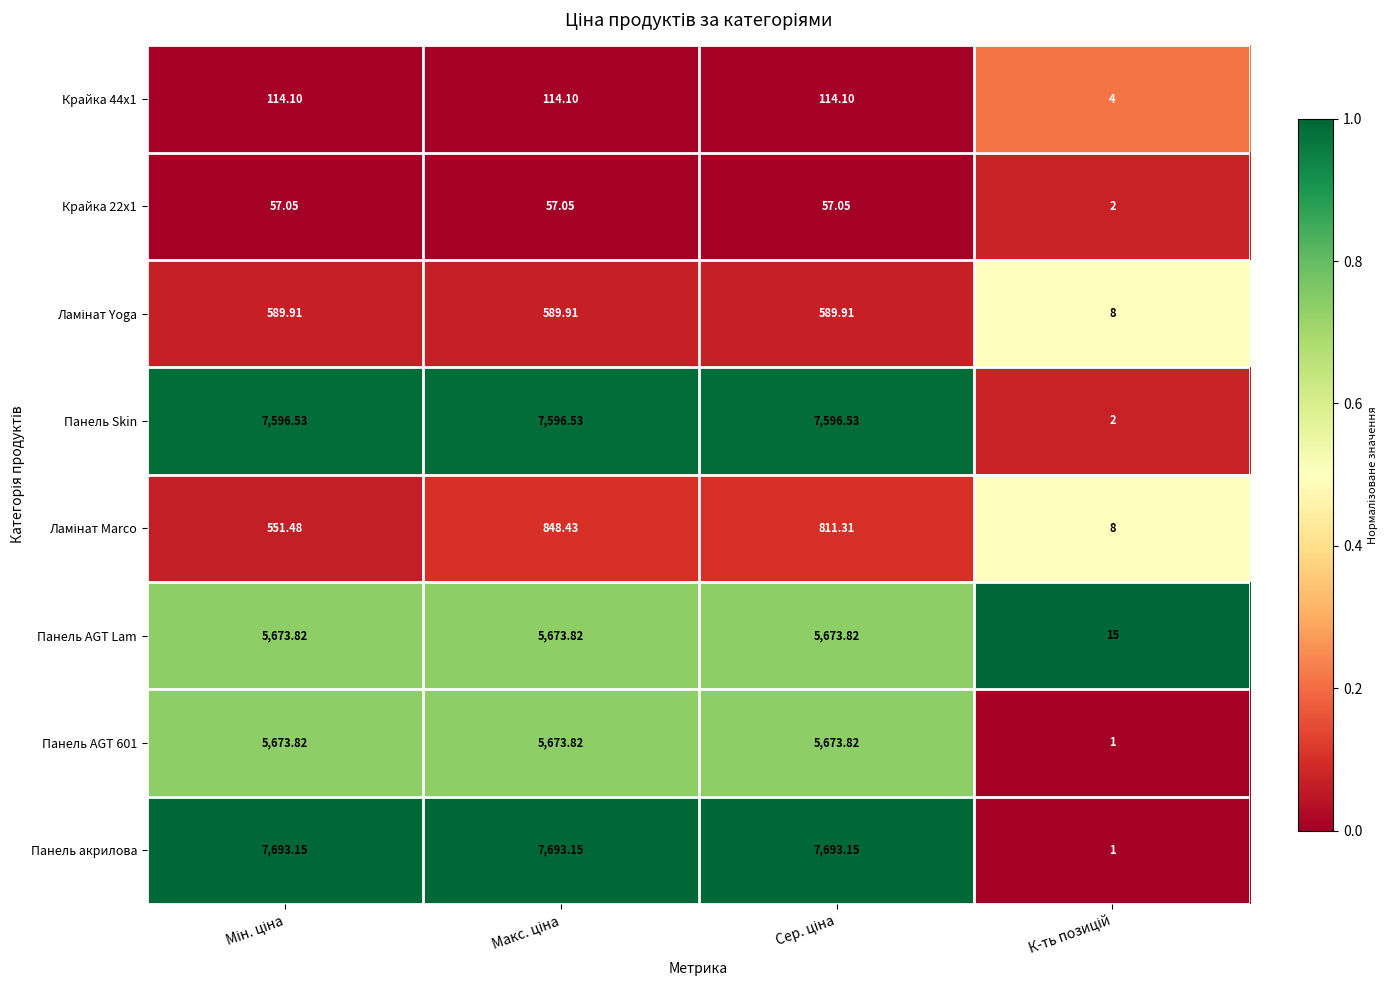

Which series has the widest spread of values?

Панель акрилова